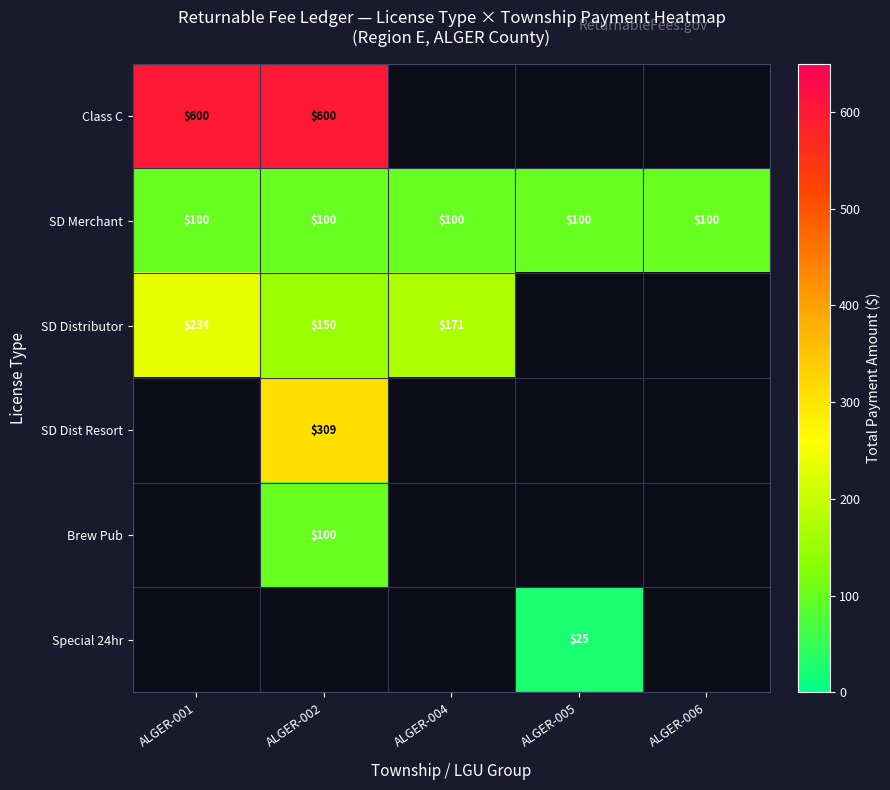

The Brew Pub series shows 100 at ALGER-002. True or false?

True